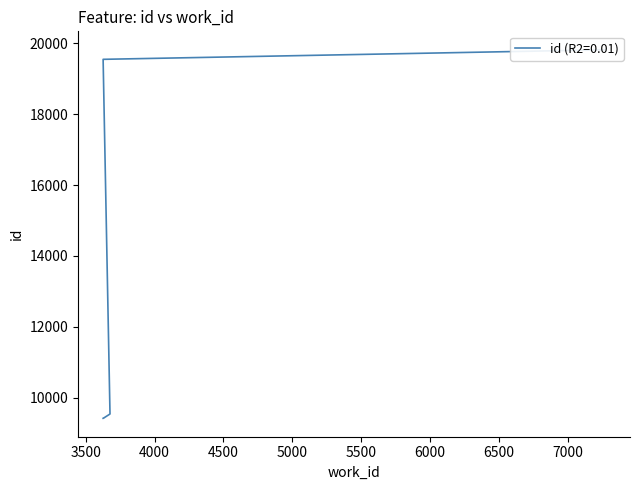

How many lines are shown in the chart?

1